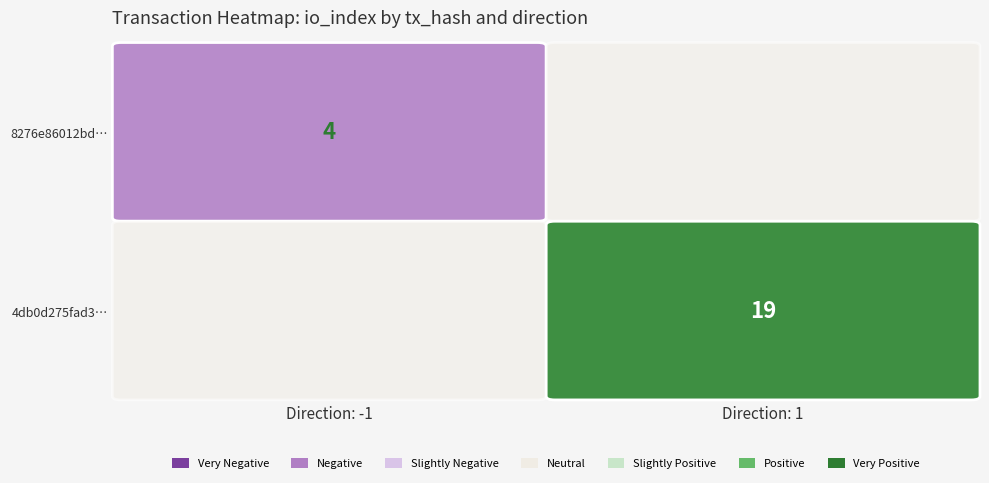

At io_index, list the series in order from smallest to largest.

8276e86012bd9938ae93086d613c6458e430d26, 4db0d275fad39dc000feef27393ca840fdd1f08